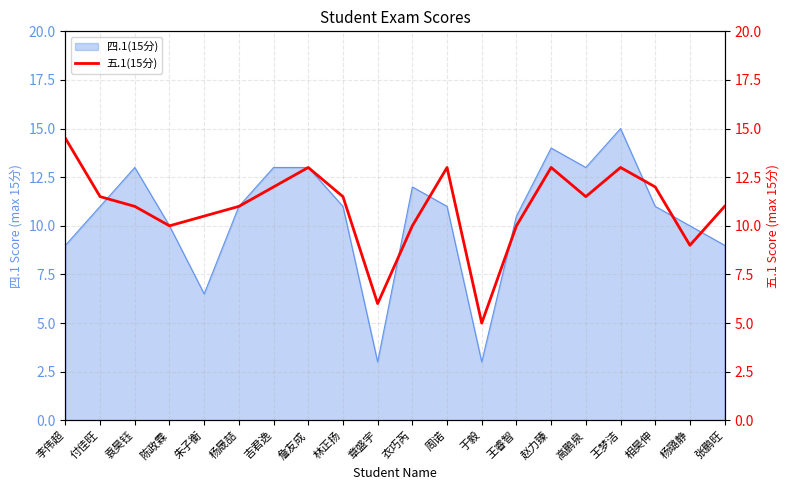

What is the lowest value of the 四.1(15分) series?

3.0